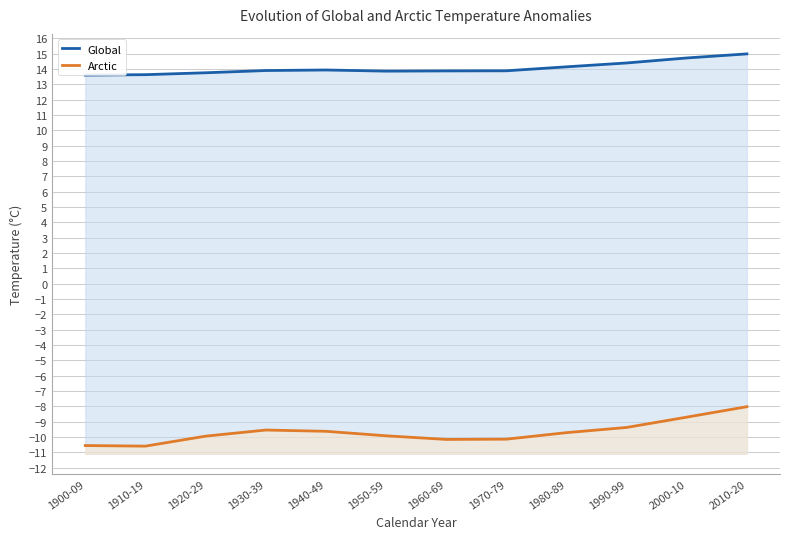

Between 1930-39 and 2000-10, which series saw the biggest shift?

Arctic